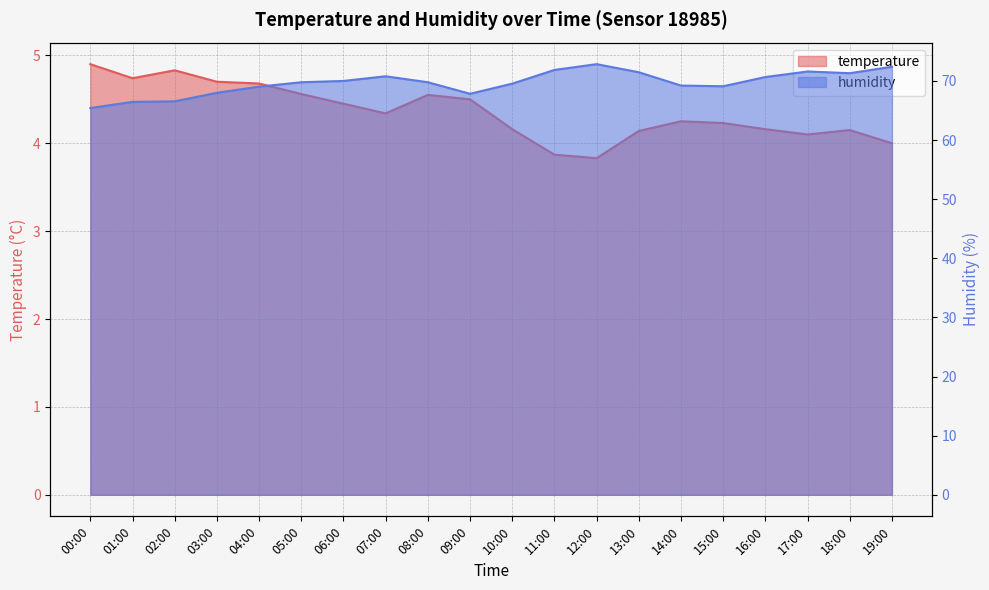

True or false: temperature has more than 0 points higher than both neighbors.

True